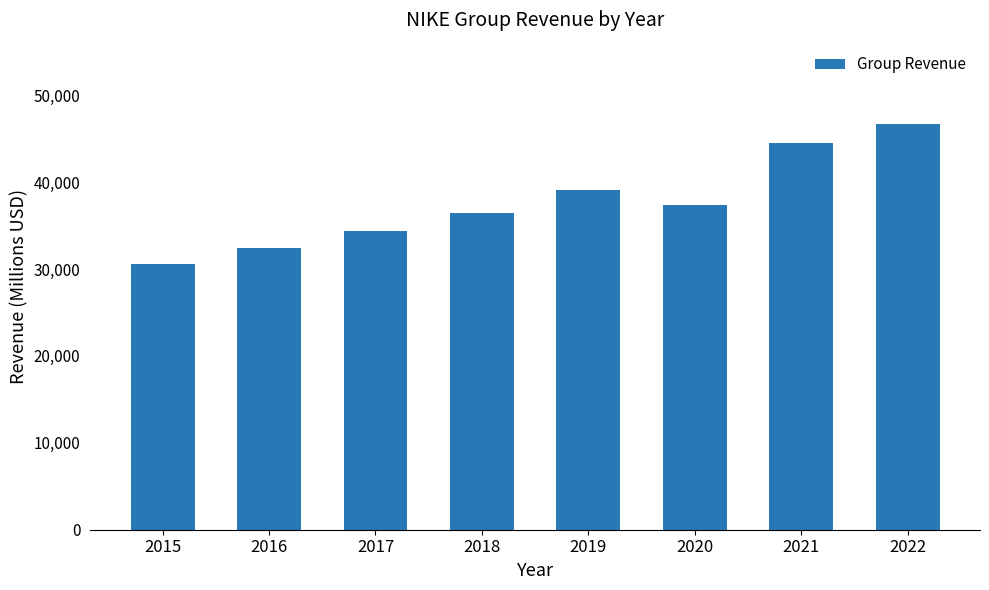

What is the sum of the values at 2016 and 2020?

69779